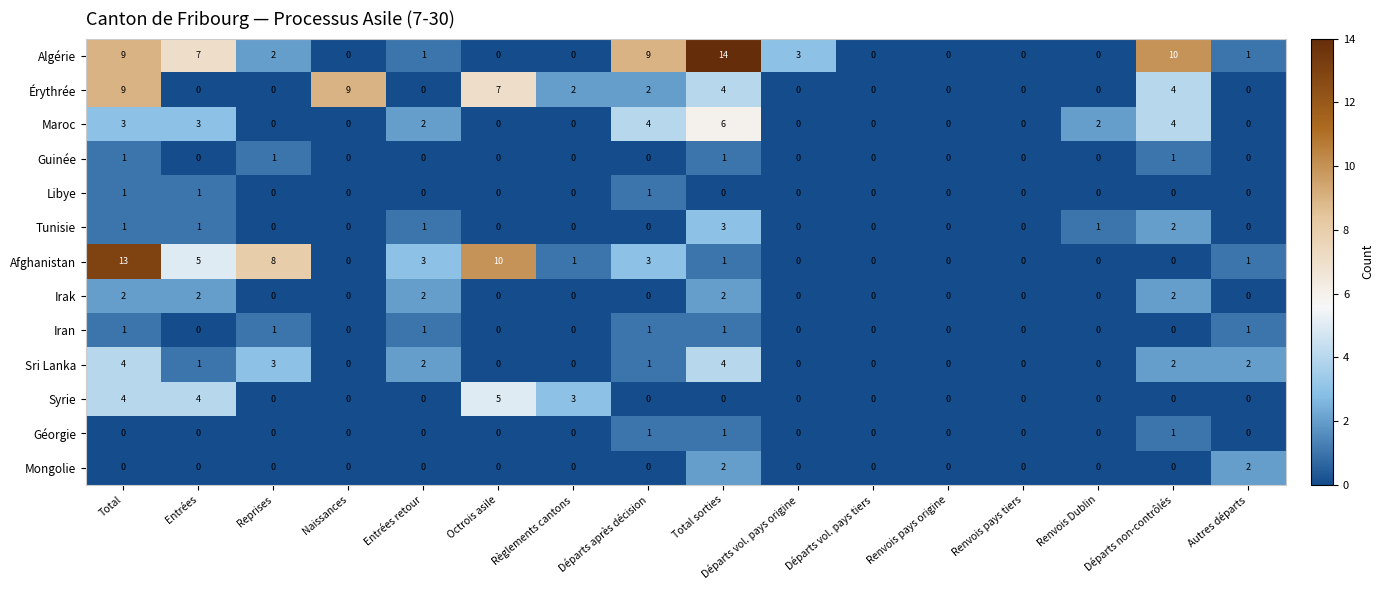

Is it true that Érythrée equals 0 at Renvois pays tiers?

True